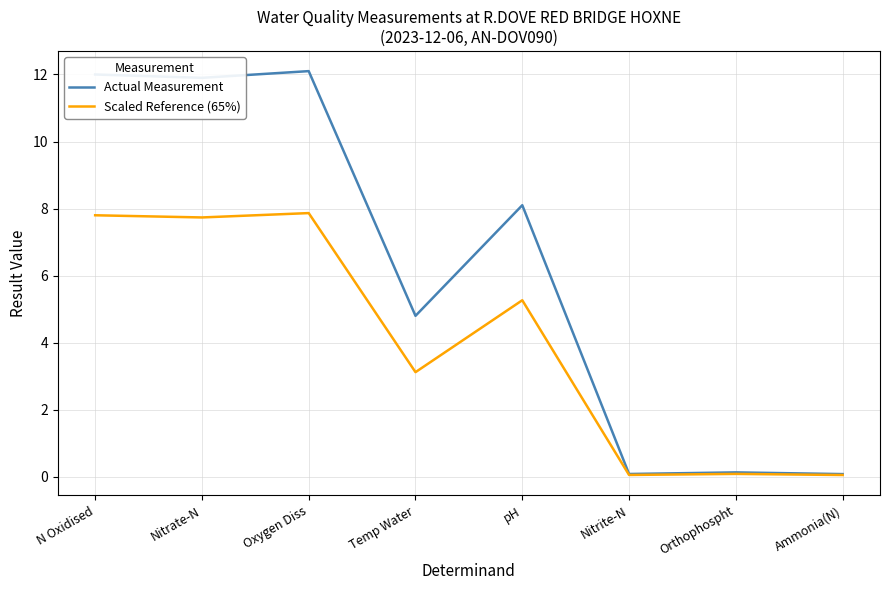

The value of Scaled Reference (65%) at N Oxidised is 13.9. True or false?

False